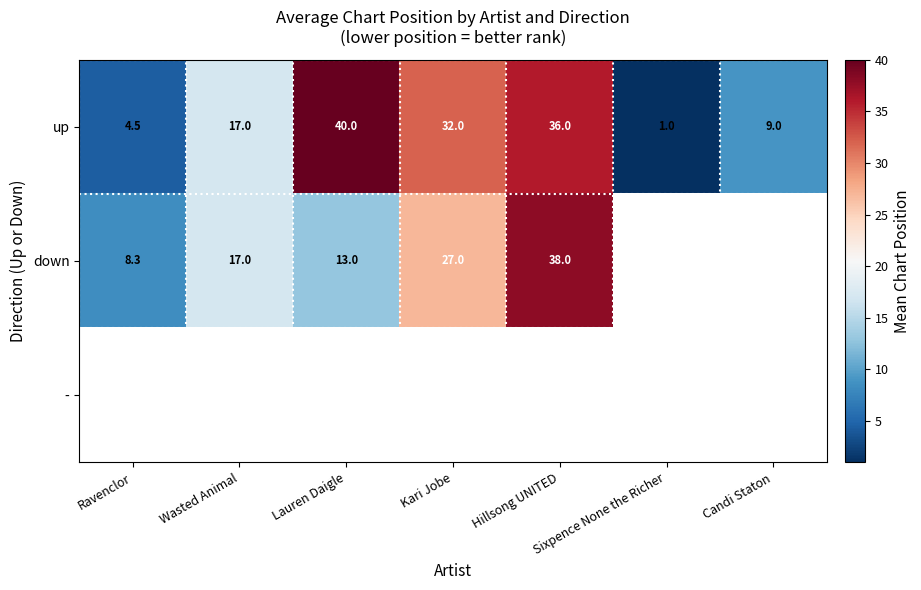

Rank the categories by up value from lowest to highest.

Sixpence None the Richer, Ravenclor, Candi Staton, Wasted Animal, Kari Jobe, Hillsong UNITED, Lauren Daigle